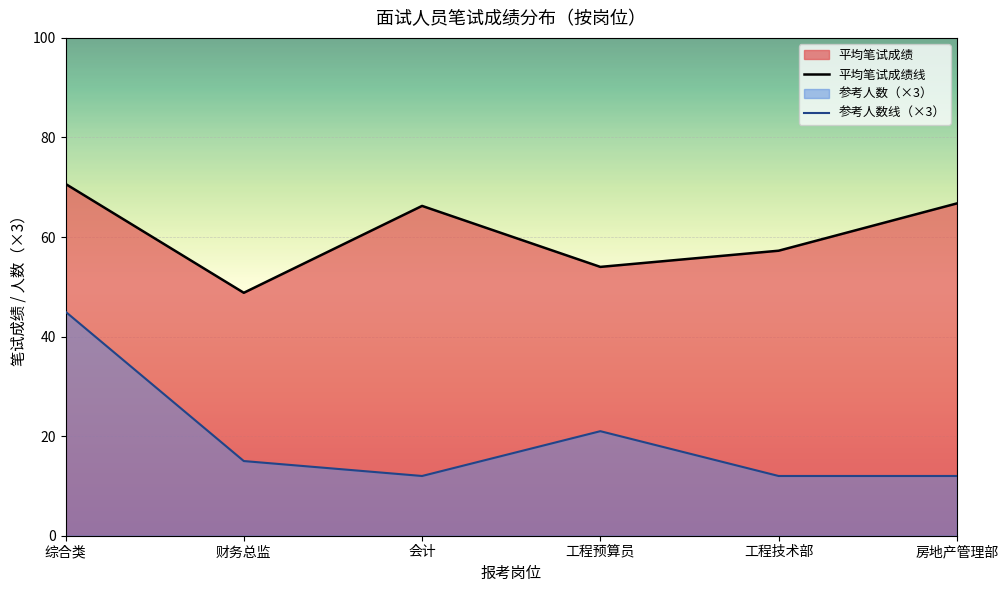

Where is the first local minimum for 平均笔试成绩线?

财务总监